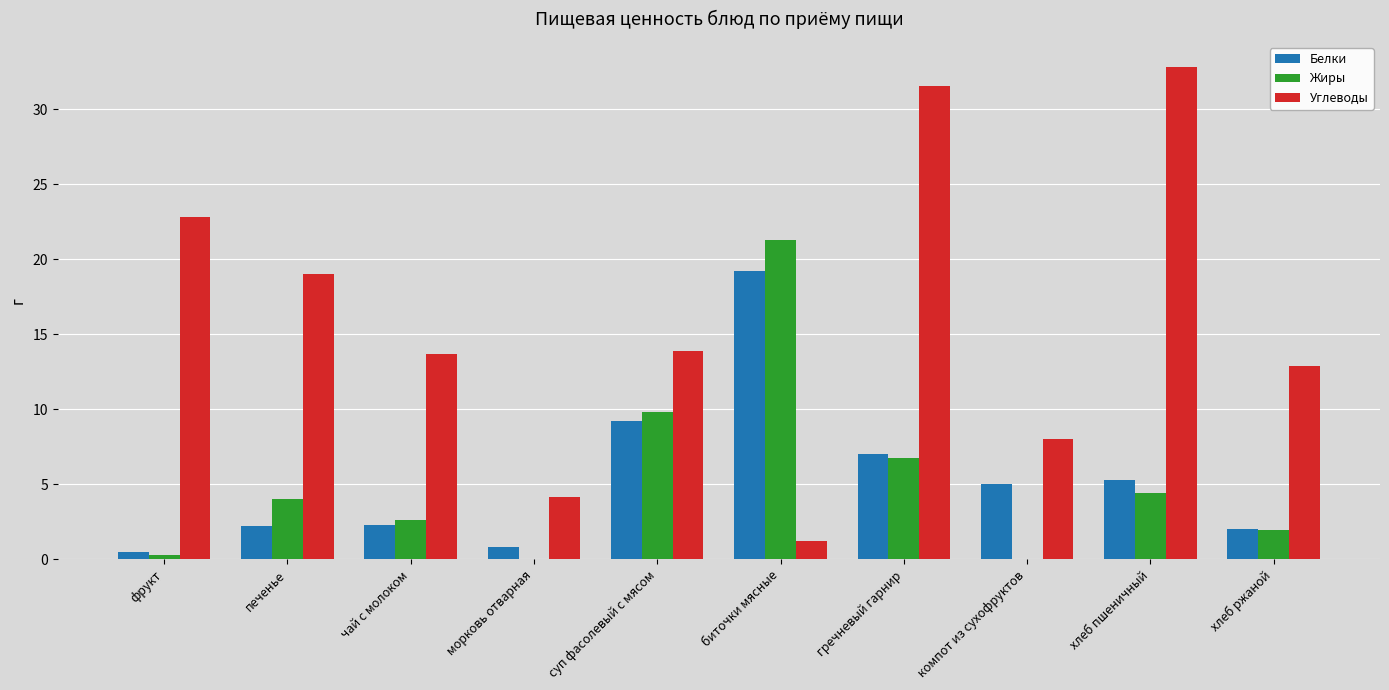

What is the average value of the Белки series?

5.4